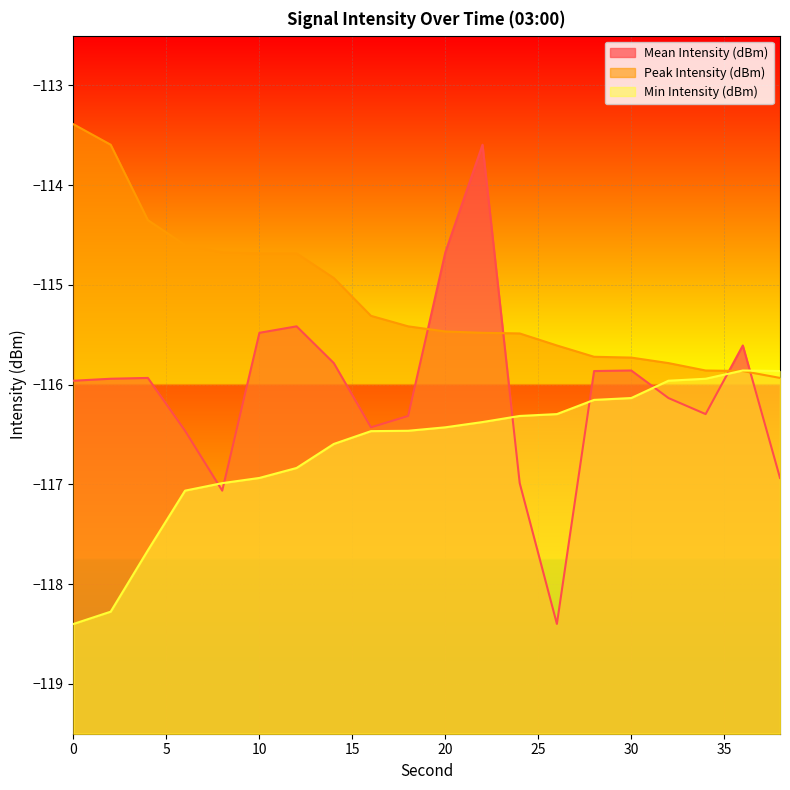

Count the number of data series in this chart.

3